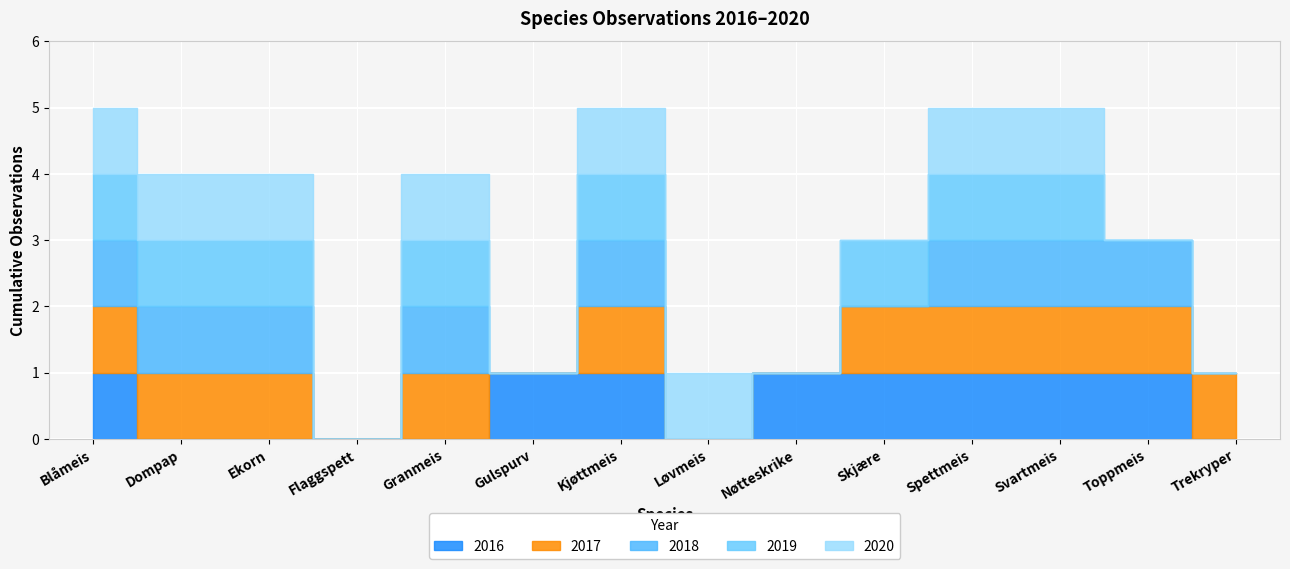

Which series changed the most between Kjøttmeis and Spettmeis?

2017